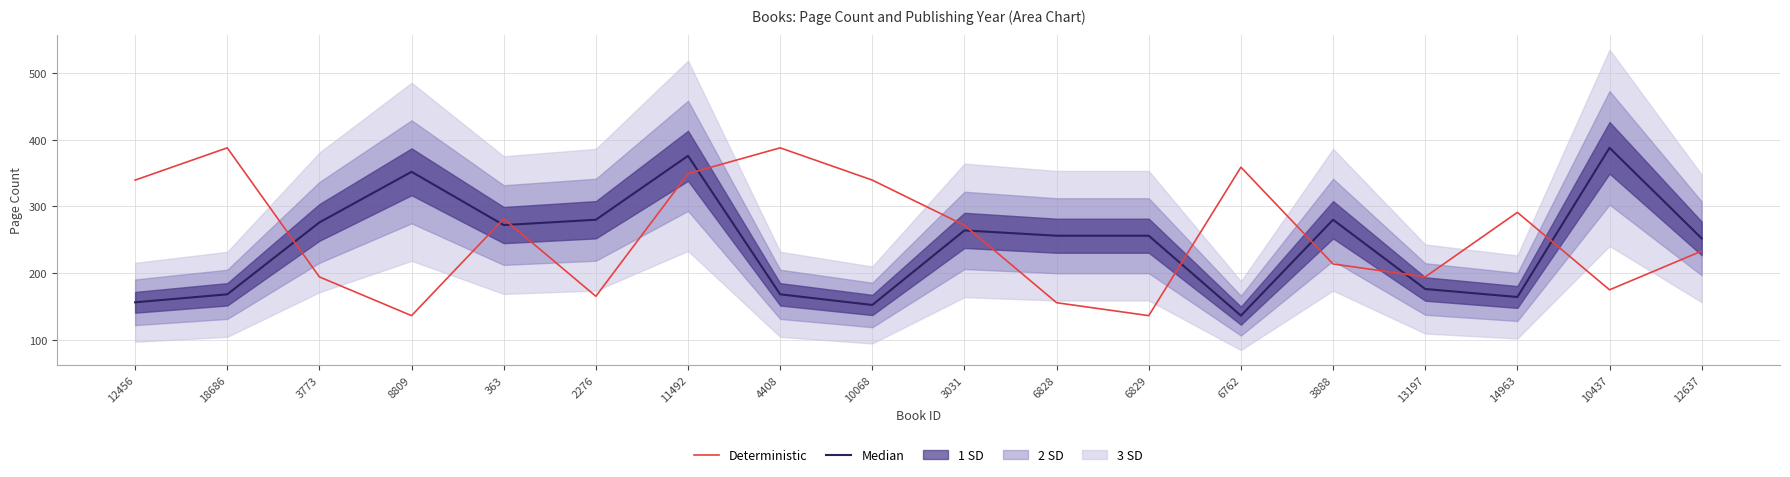

What is the difference between the maximum and minimum values in the Median series?

252.0